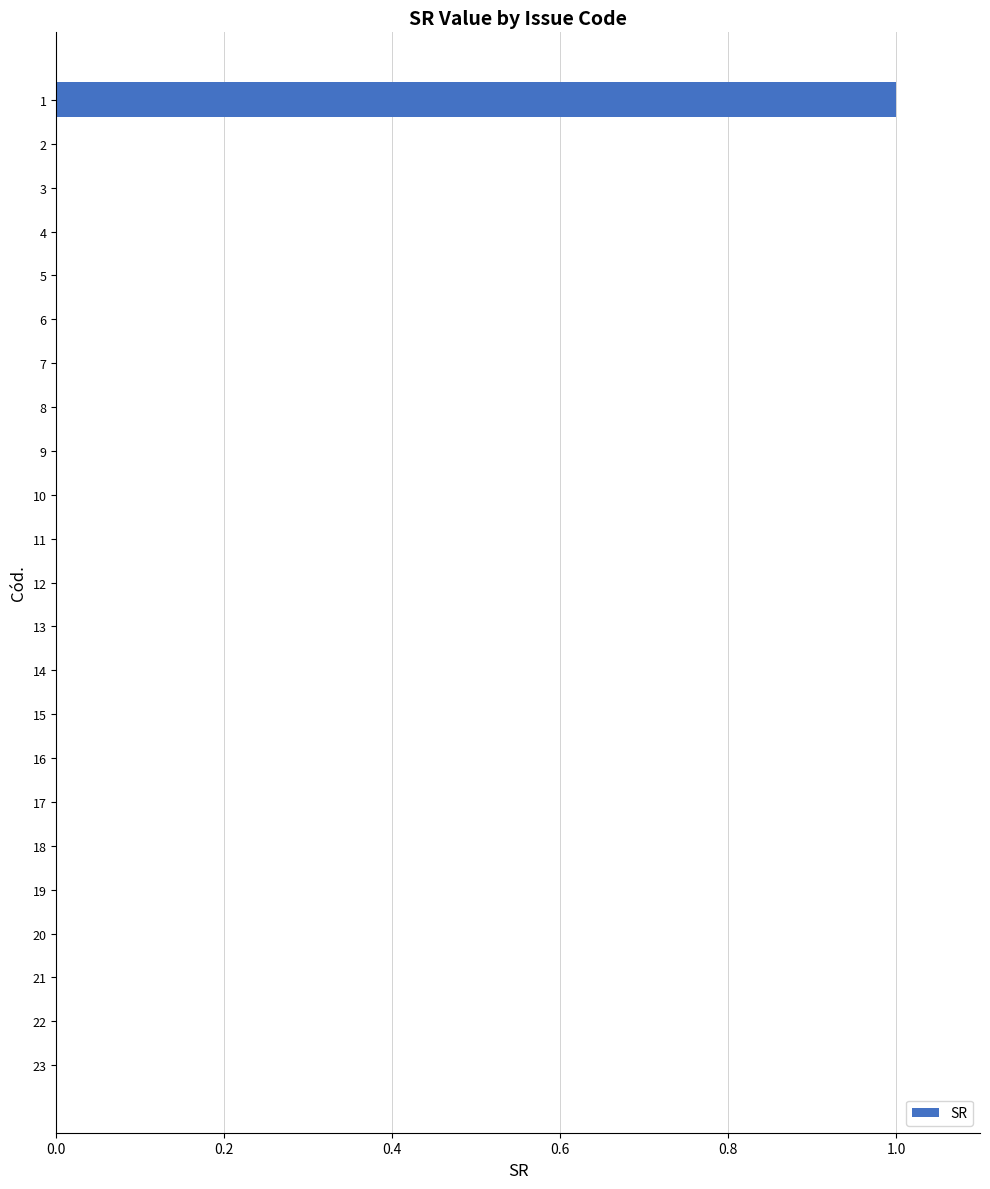

Does the chart contain stacked bars?

No